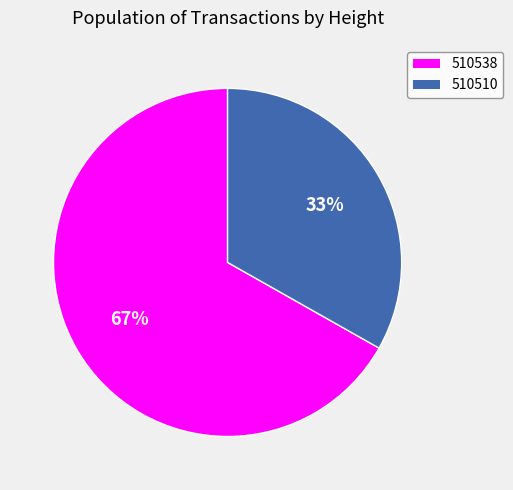

Which slice is the largest?

510538